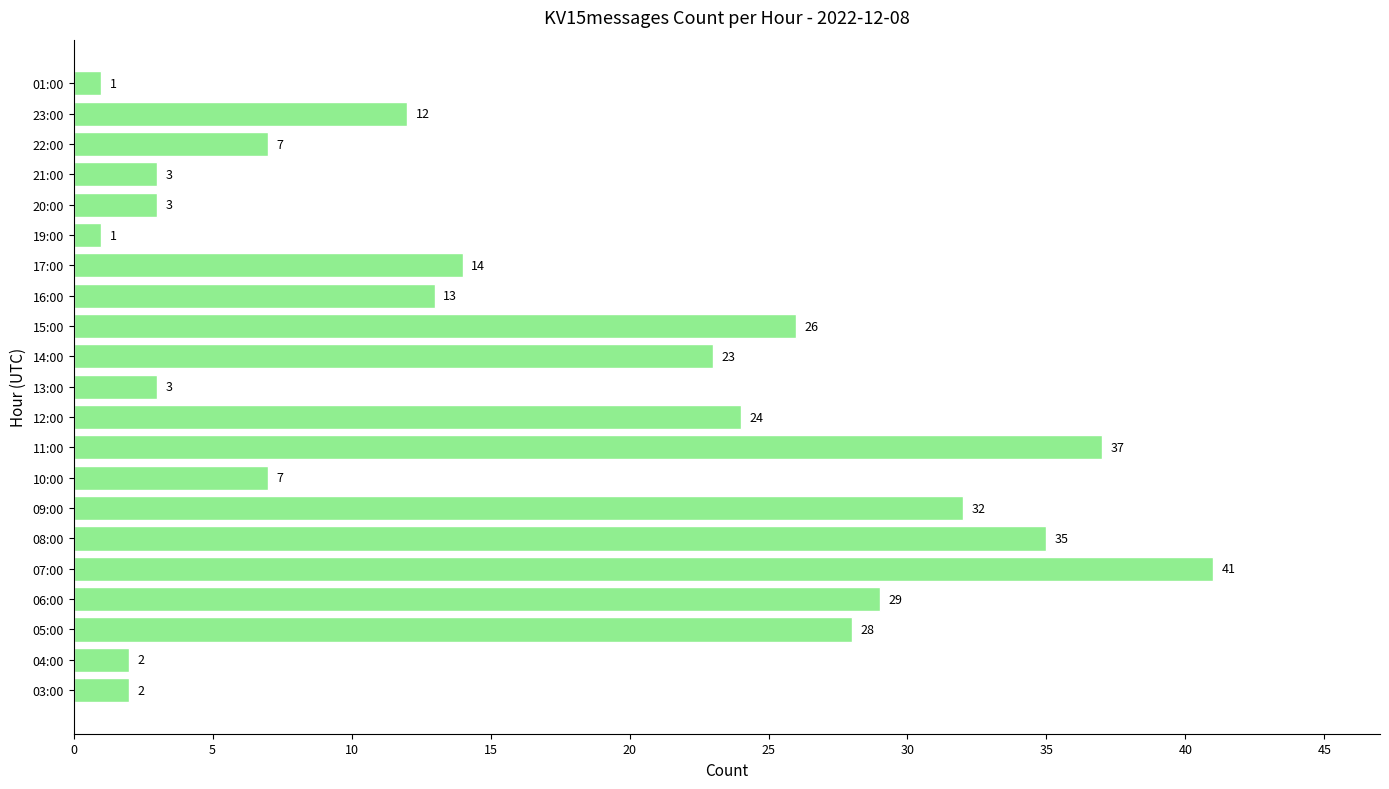

Does the chart contain any negative values?

No